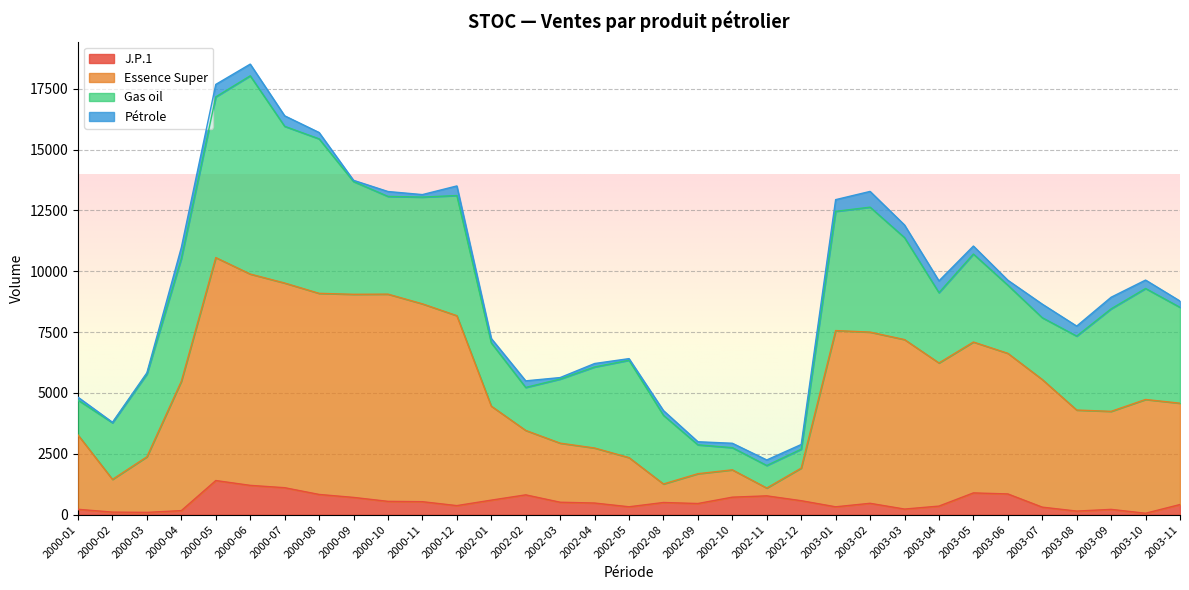

What are all the series names shown in the legend?

J.P.1, Essence Super, Gas oil, Pétrole